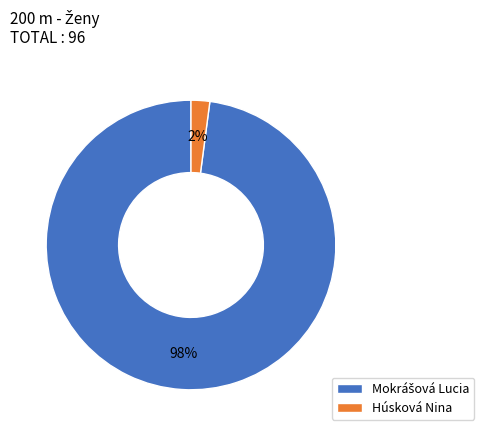

Which slice is the smallest?

Húsková Nina